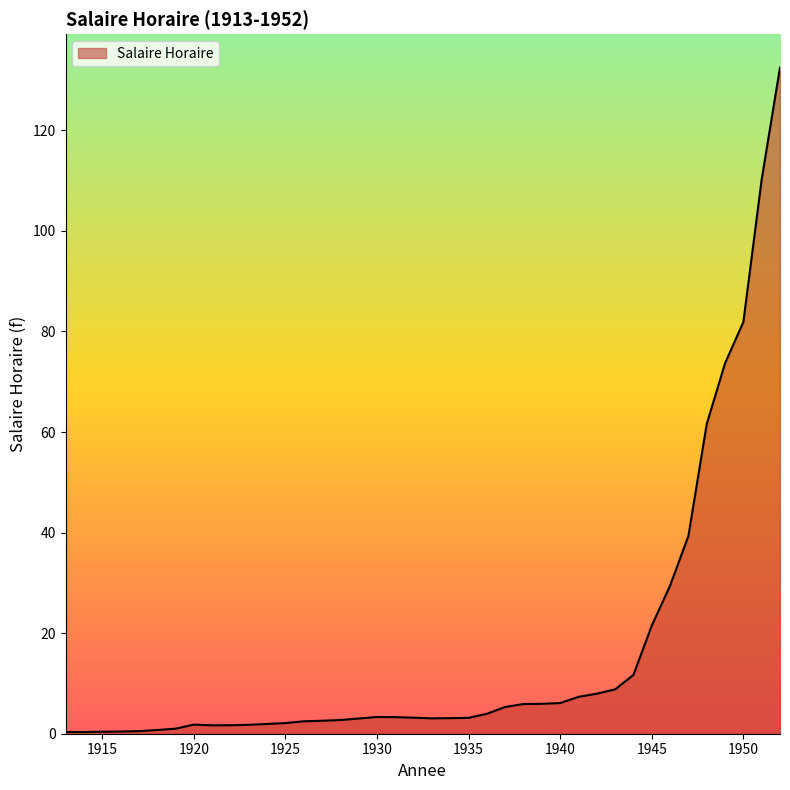

Count the number of data series in this chart.

1